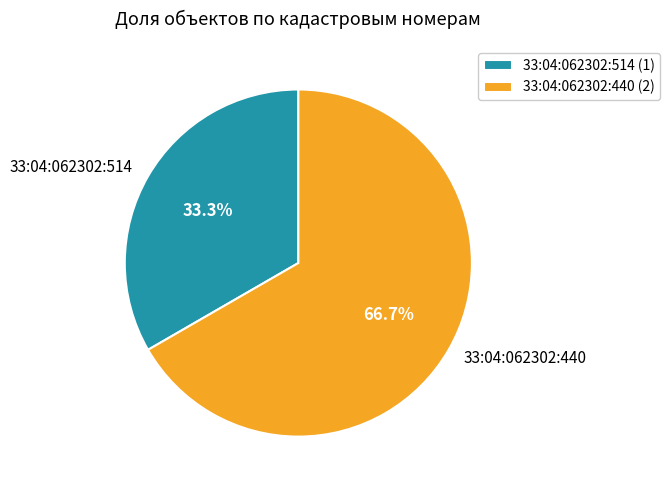

Combined, what portion of the pie is 33:04:062302:514 and 33:04:062302:440?

100.0%